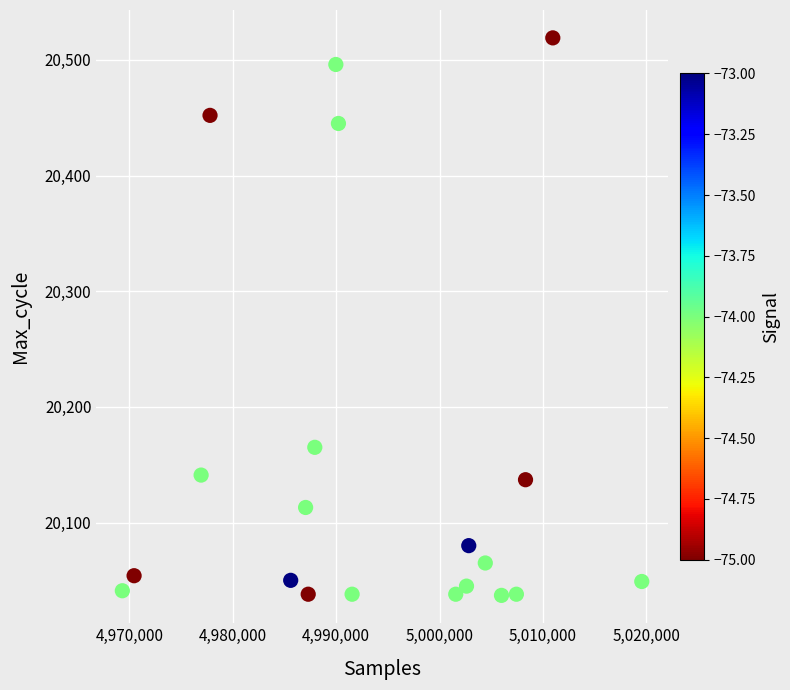

What Y value in the scatter plot is closest to 20278?

20165